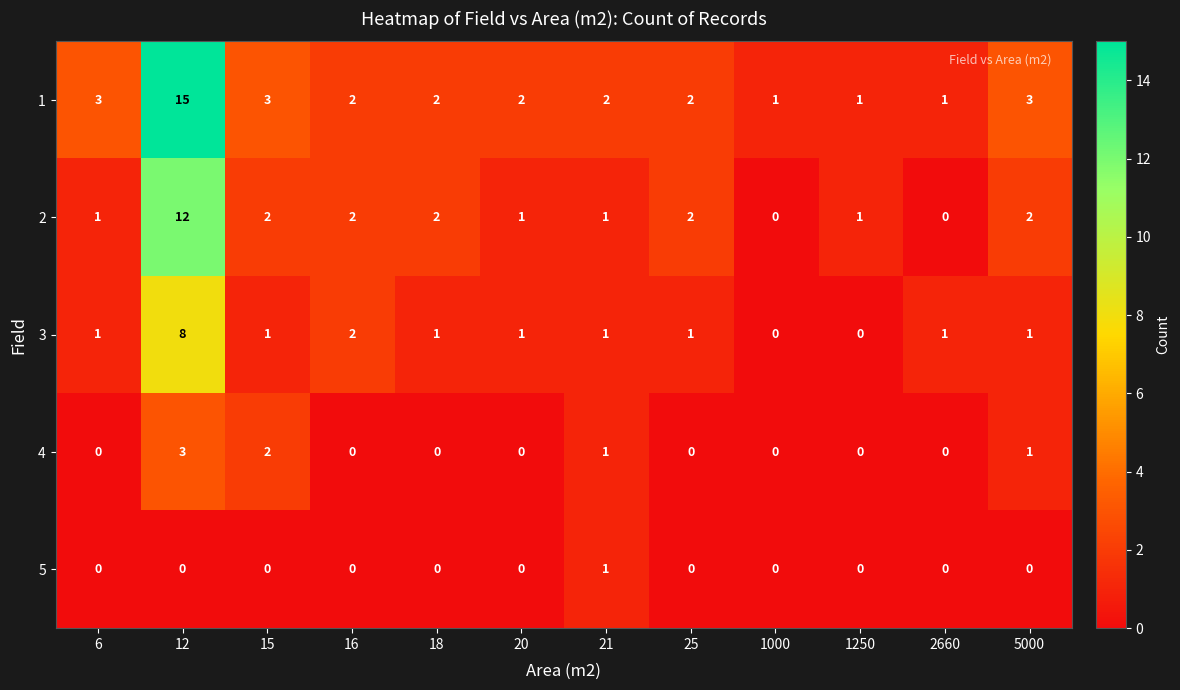

What is the sum of the 2 values at 5000 and 6?

3